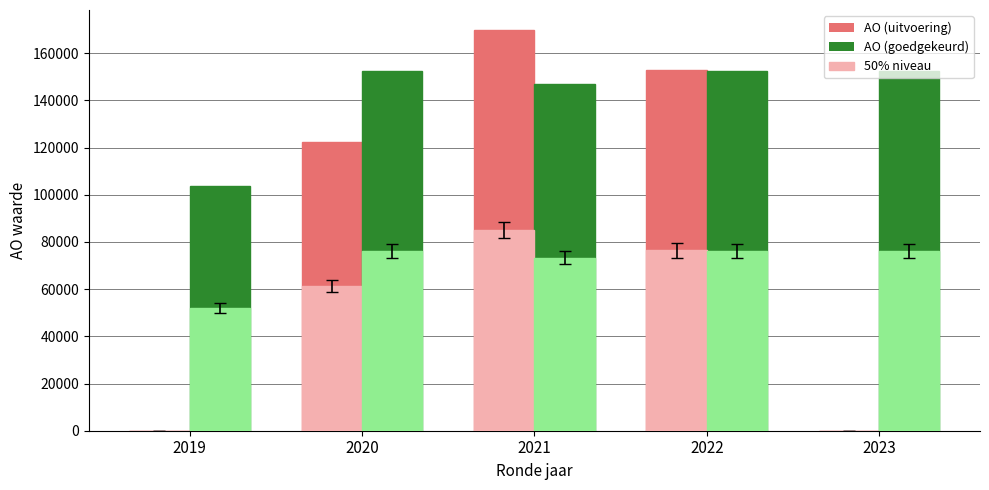

What is the greatest value displayed?

169841.0